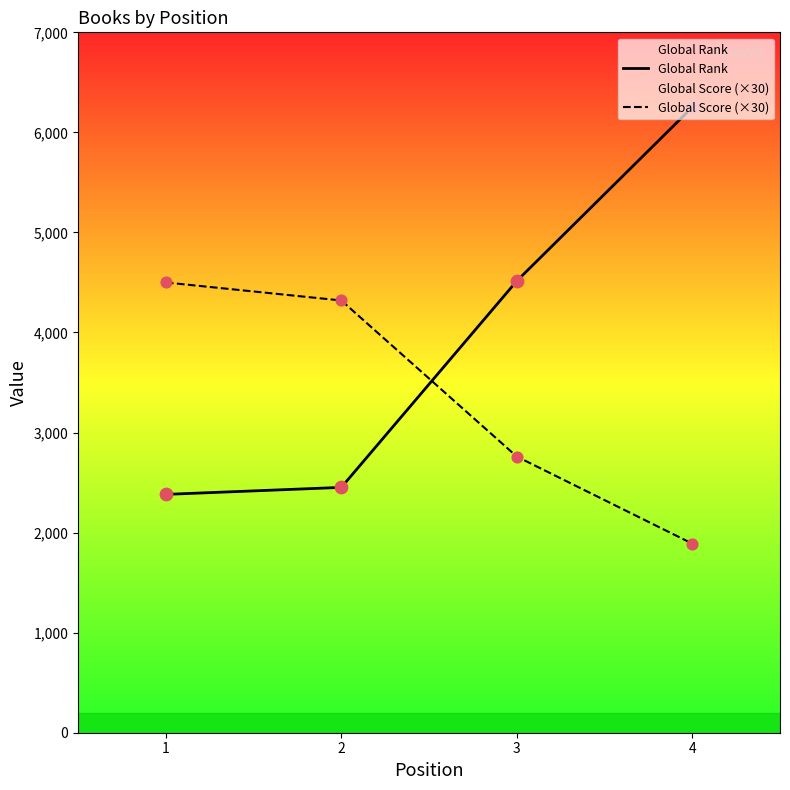

Is the value of Global Score (×30) at 4 greater than the value of Global Rank at 1?

No